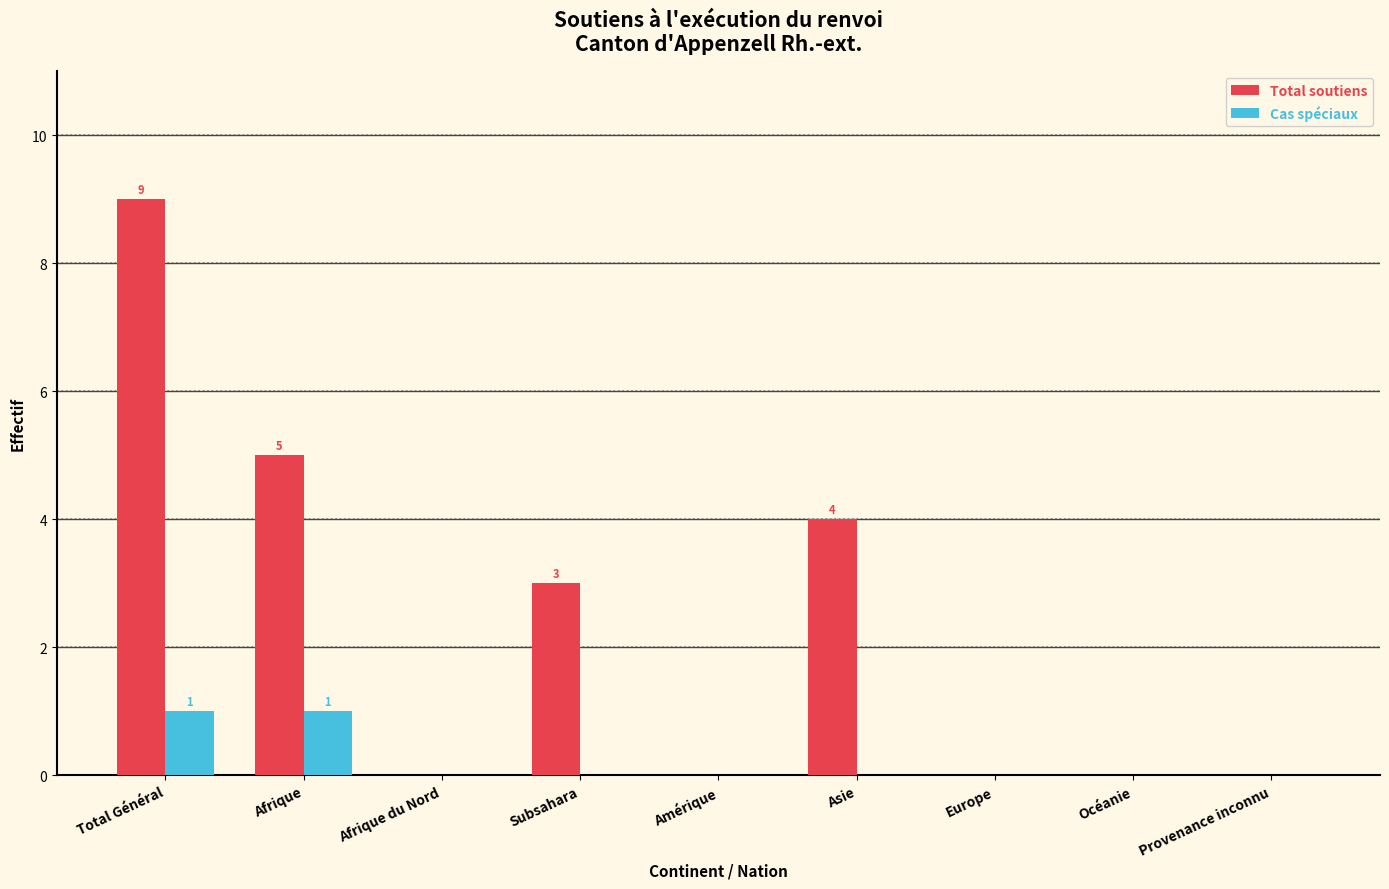

Reading left to right, transcribe all the data shown in this chart.

Total soutiens: Total Général=9	Afrique=5	Afrique du Nord=0	Subsahara=3	Amérique=0	Asie=4	Europe=0	Océanie=0	Provenance inconnu=0
Cas spéciaux: Total Général=1	Afrique=1	Afrique du Nord=0	Subsahara=0	Amérique=0	Asie=0	Europe=0	Océanie=0	Provenance inconnu=0